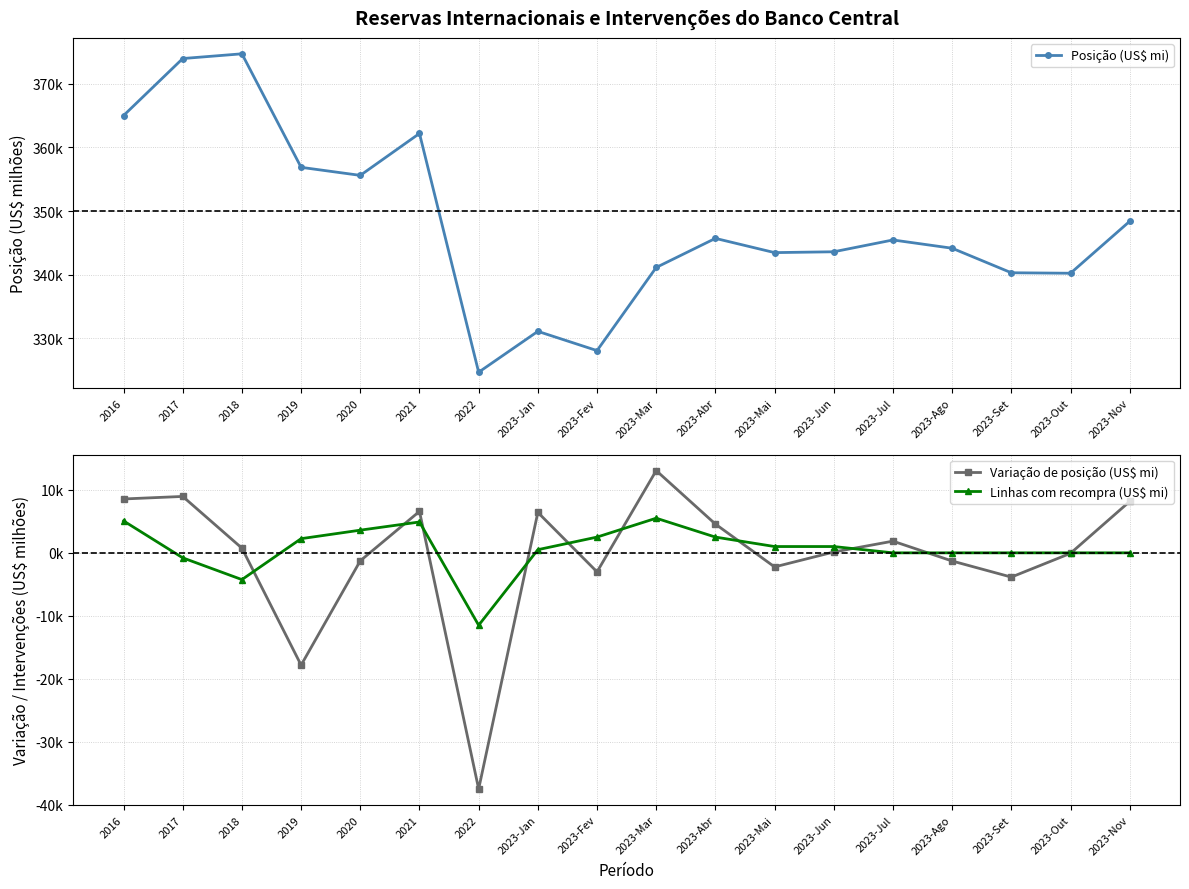

Is this an area chart (filled region under the line)?

No